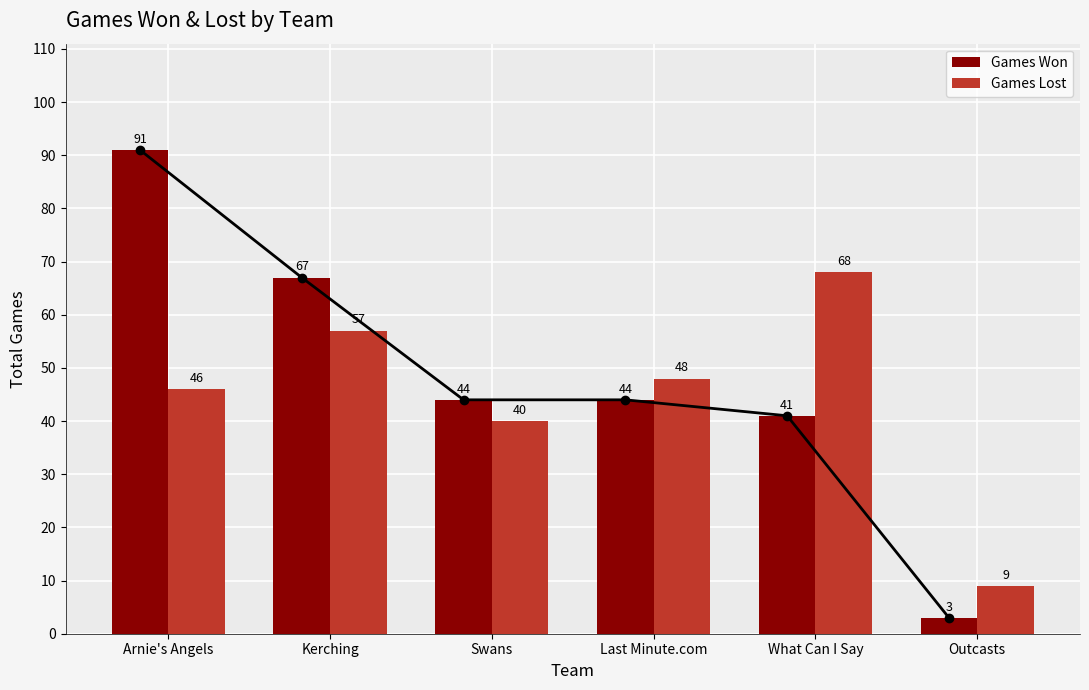

What is the sum of the Games Won values at Outcasts and Kerching?

70